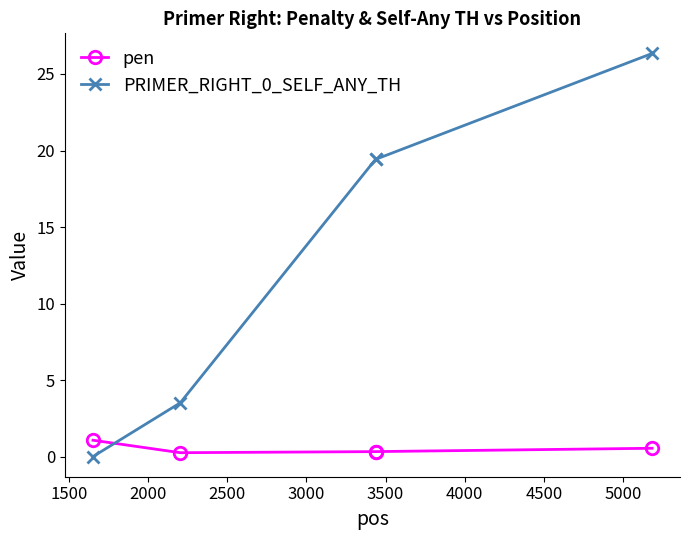

What is the highest value of the PRIMER_RIGHT_0_SELF_ANY_TH series?

26.3